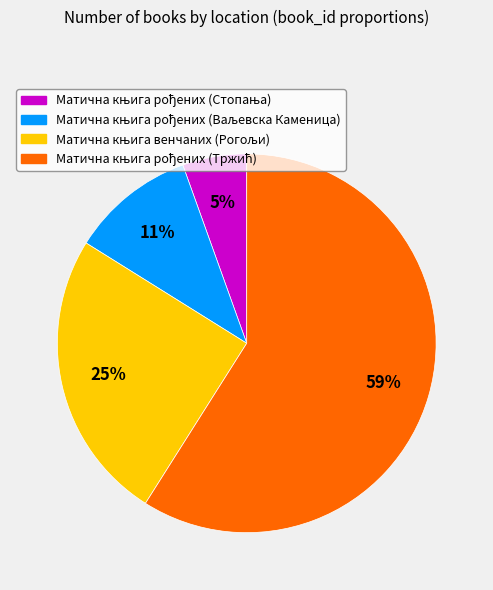

Is there a majority slice in this chart?

Yes